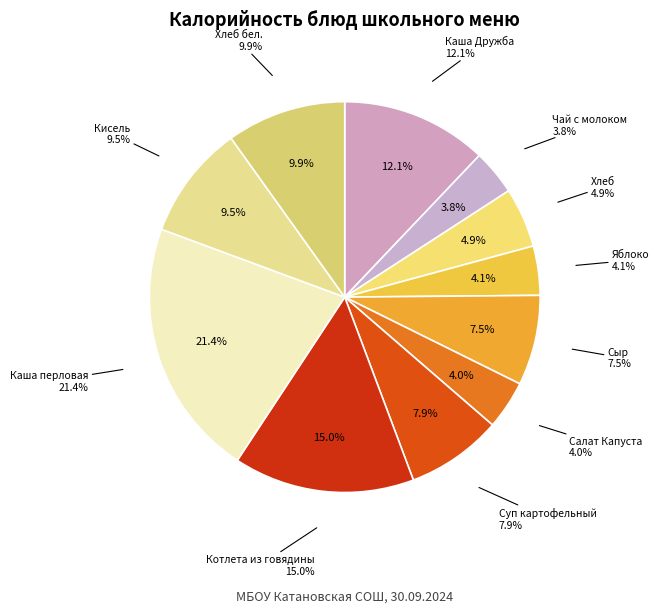

Is Хлеб бел. the majority of the pie?

No